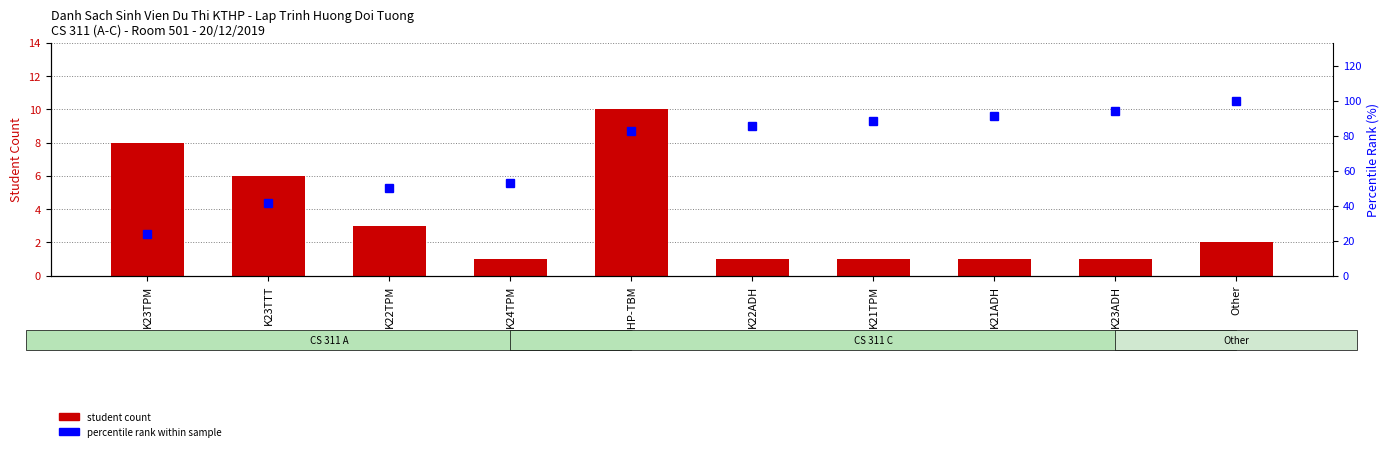

Is the value of percentile rank within sample at K24TPM greater than the value of student count at K22TPM?

Yes